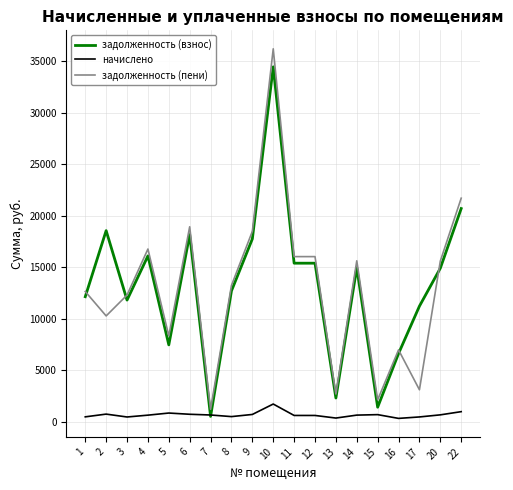

List the series in order of their peak value, highest first.

задолженность (пени), задолженность (взнос), начислено